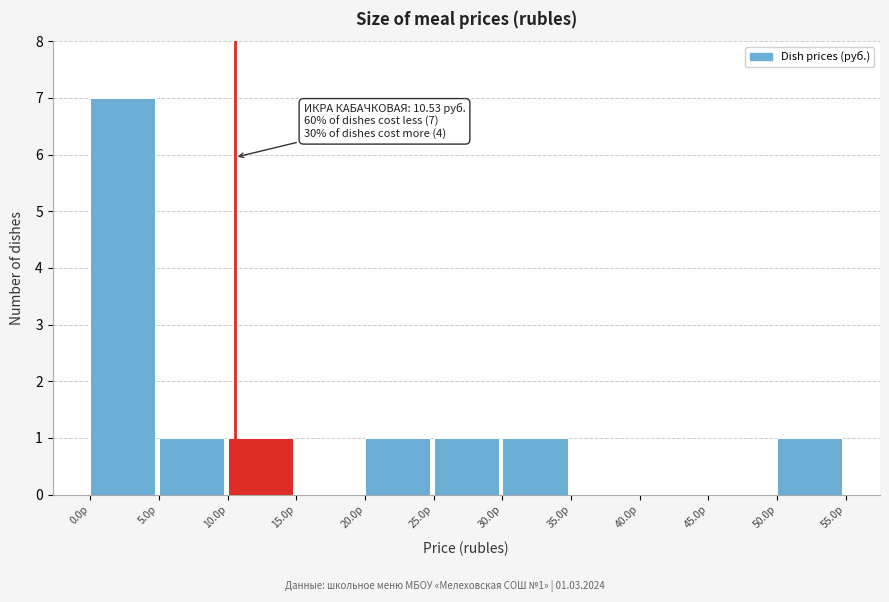

Over which range of the x-axis is the bar tallest?

0 to 5